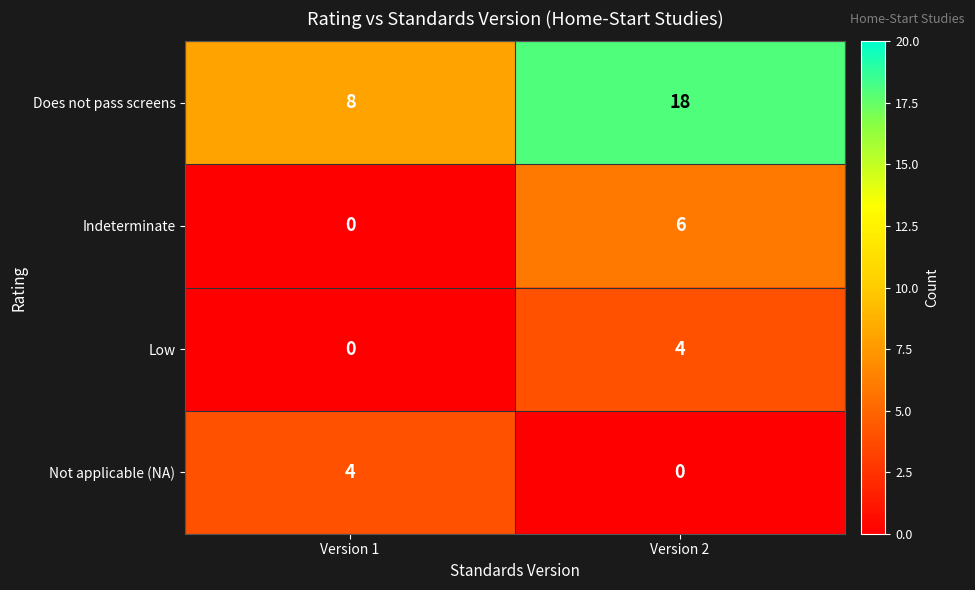

What is the spread (max minus min) of values at Version 1?

8